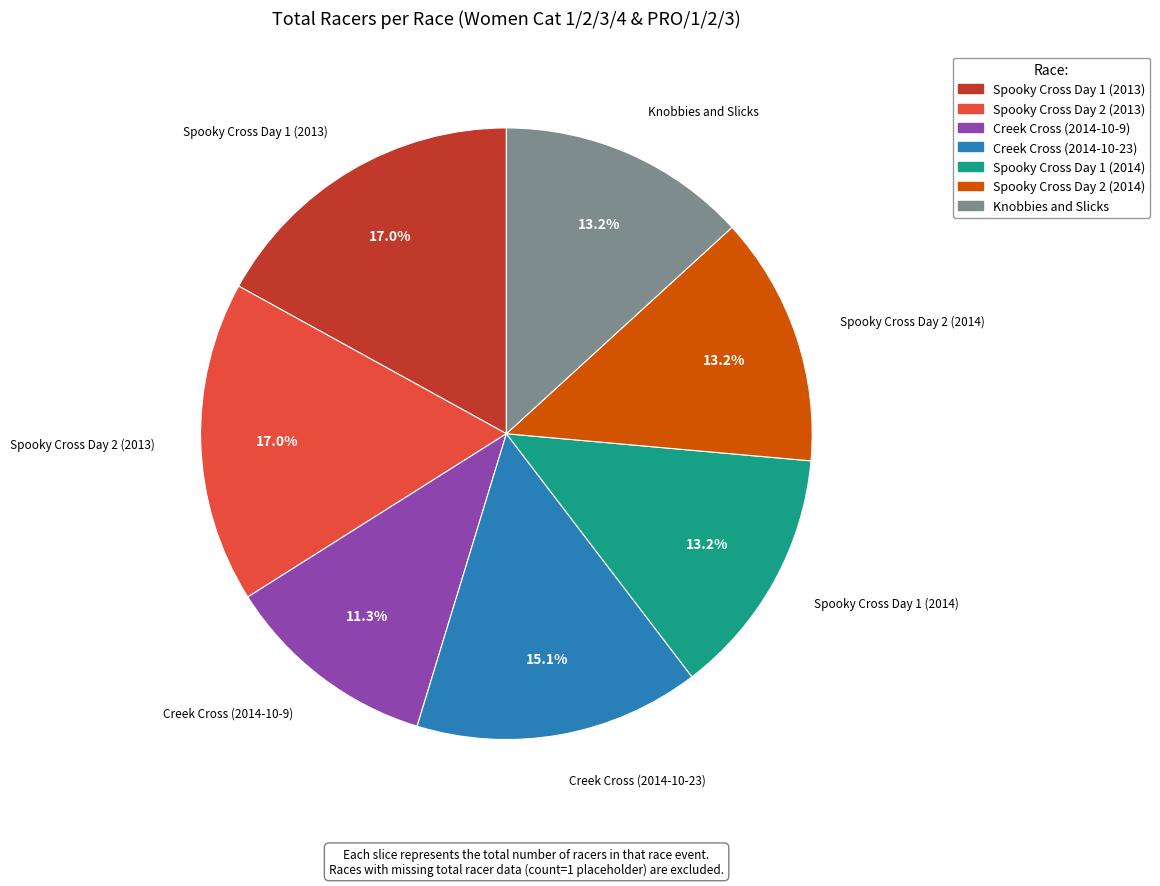

Which slice is the smallest?

Creek Cross (2014-10-9)